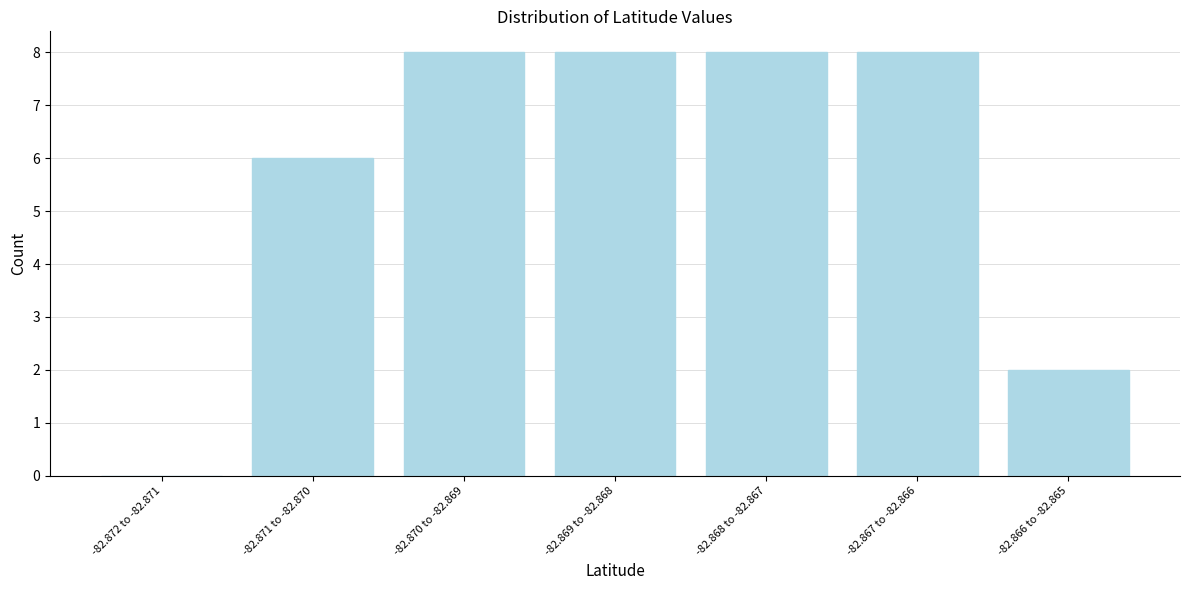

Reading left to right, extract all data points from this chart.

-82.872 to -82.871=0	-82.871 to -82.870=6	-82.870 to -82.869=8	-82.869 to -82.868=8	-82.868 to -82.867=8	-82.867 to -82.866=8	-82.866 to -82.865=2